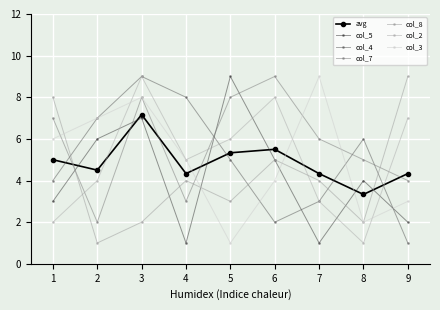

What is the spread (max minus min) of values at 3?

7.0